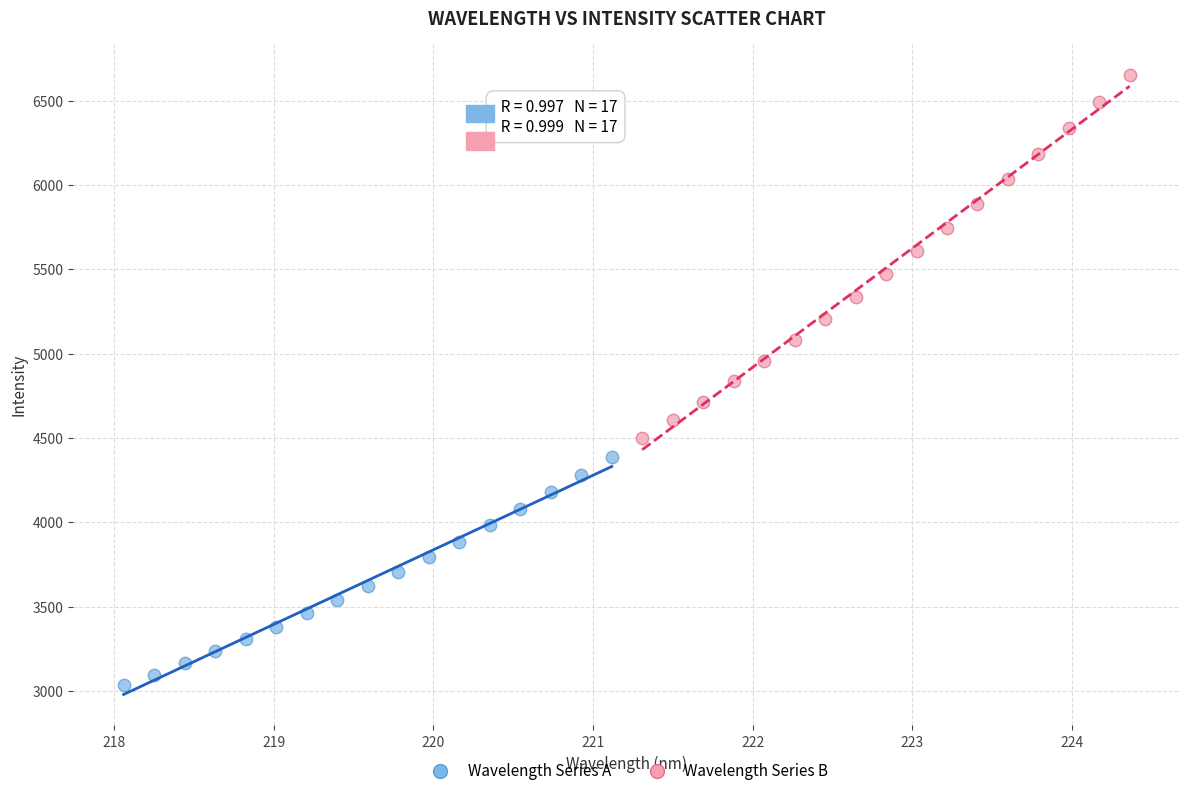

Which series reaches the minimum Y coordinate?

Wavelength Series A